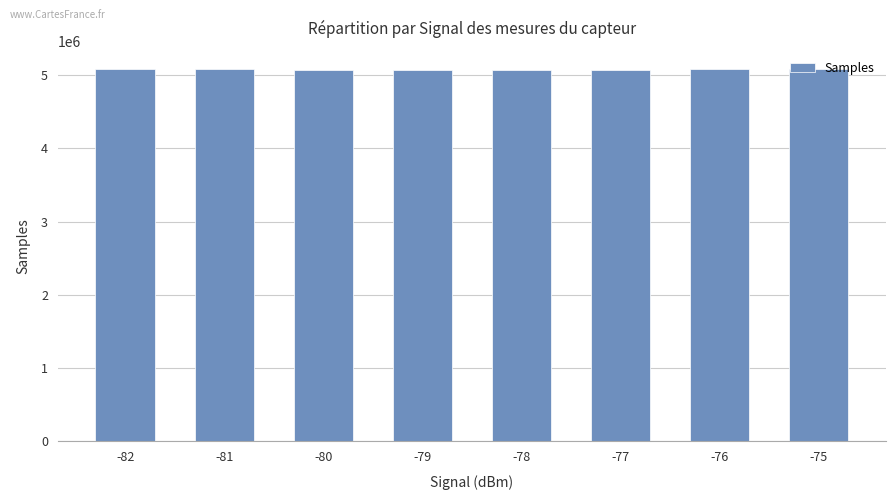

What is the sum of all values?

40585416